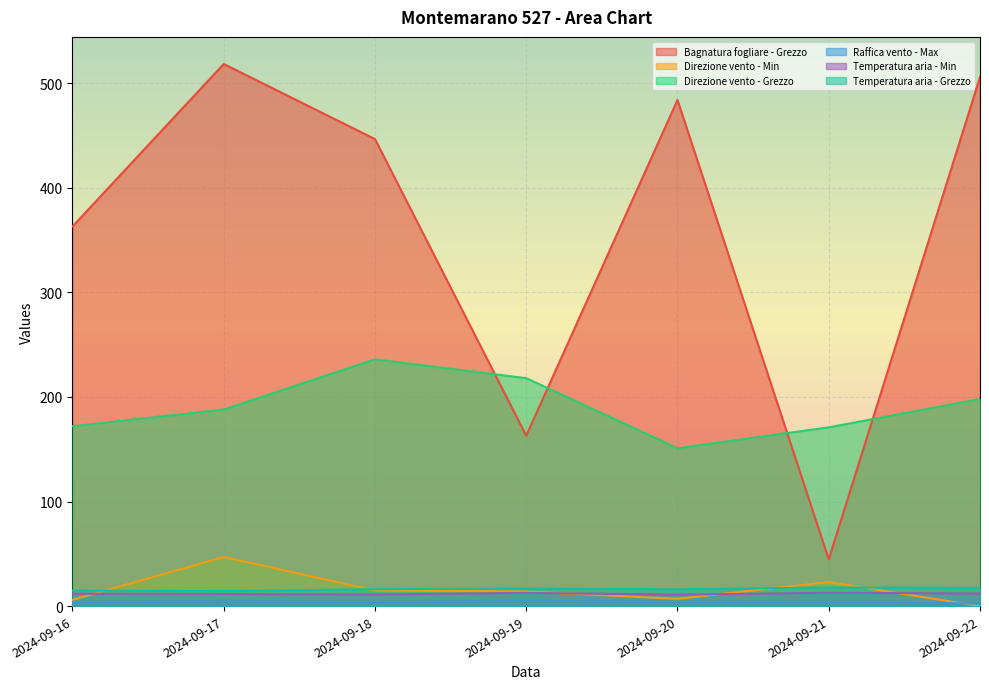

How many values in the Temperatura aria - Grezzo series exceed 16?

5